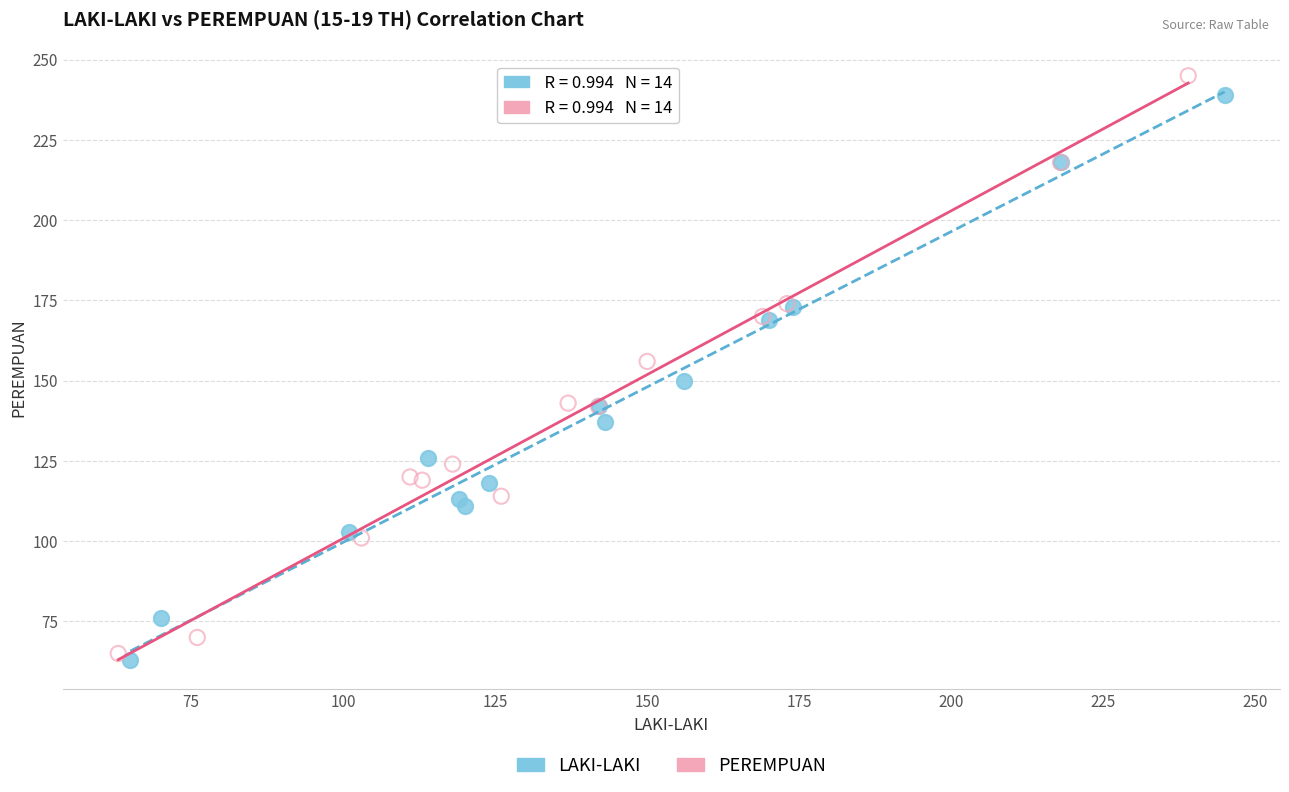

Which series reaches the minimum Y coordinate?

LAKI-LAKI